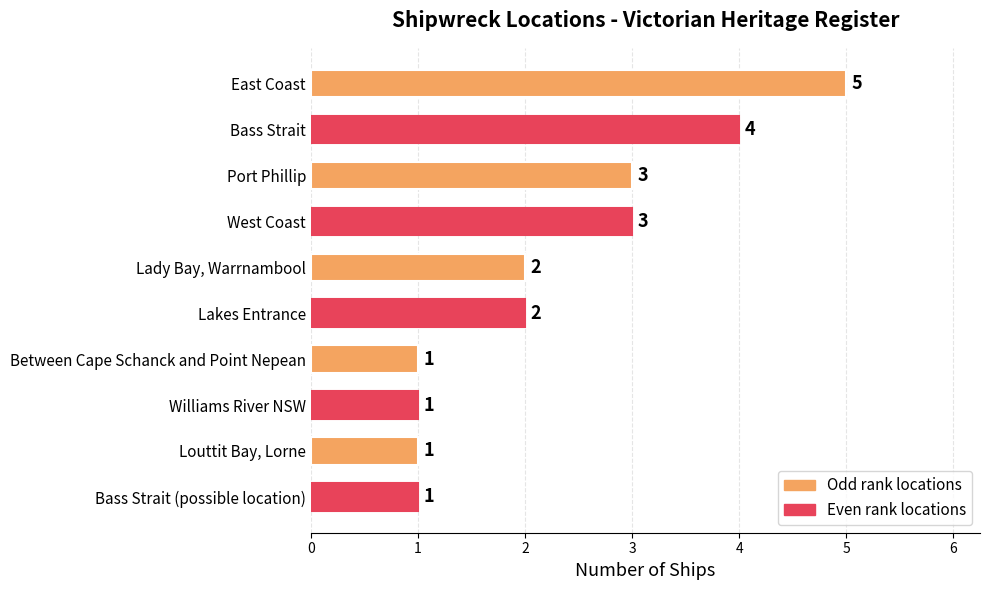

How many values are between 1 and 3?

8